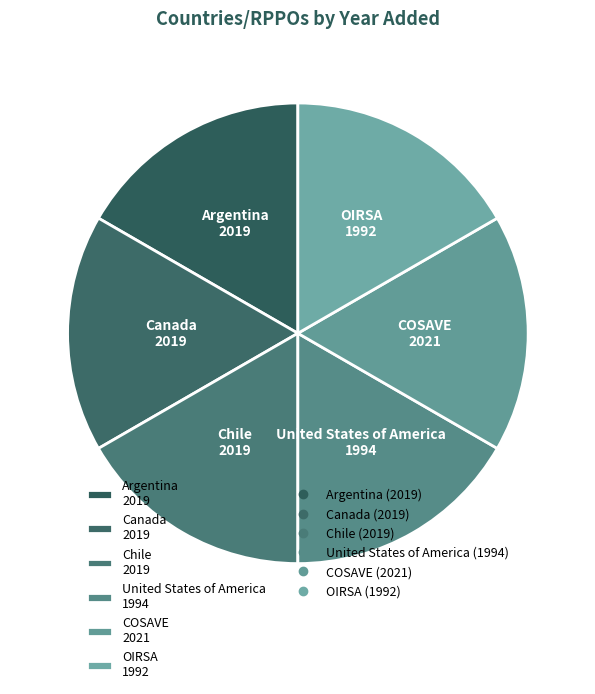

True or false: COSAVE 2021 accounts for 27% of the total.

False